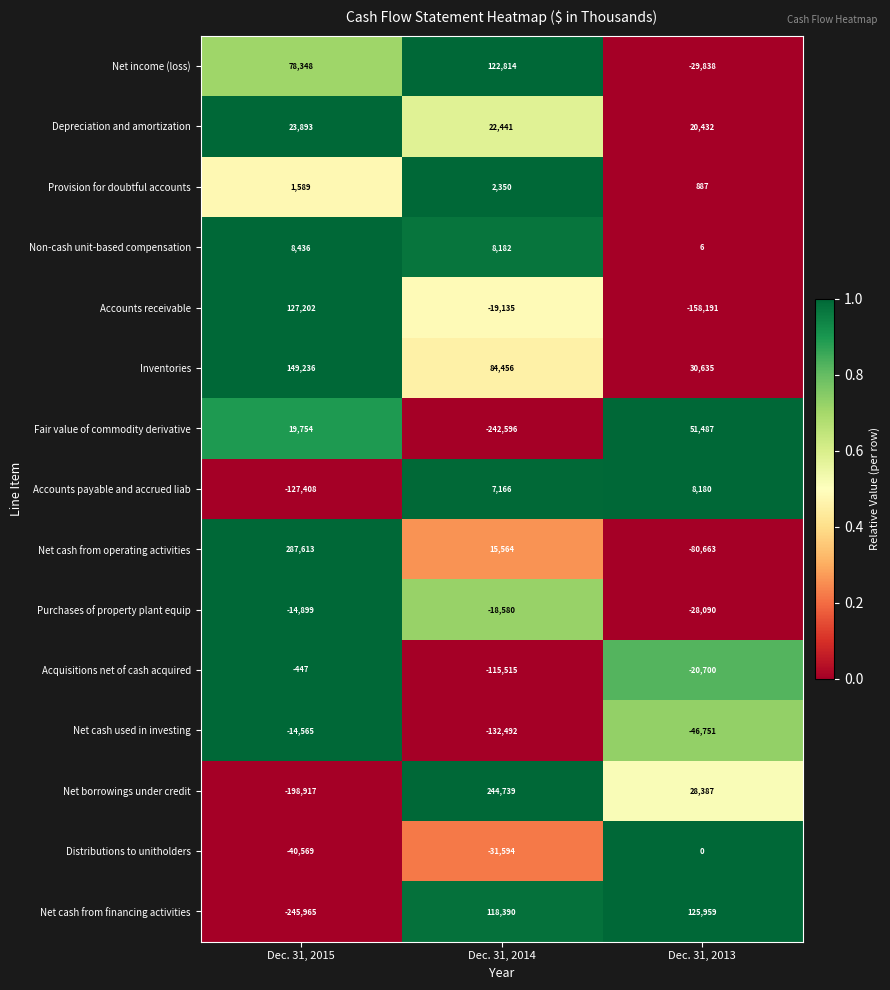

What is the sum of the Net borrowings under credit values at Dec. 31, 2013 and Dec. 31, 2014?

273126